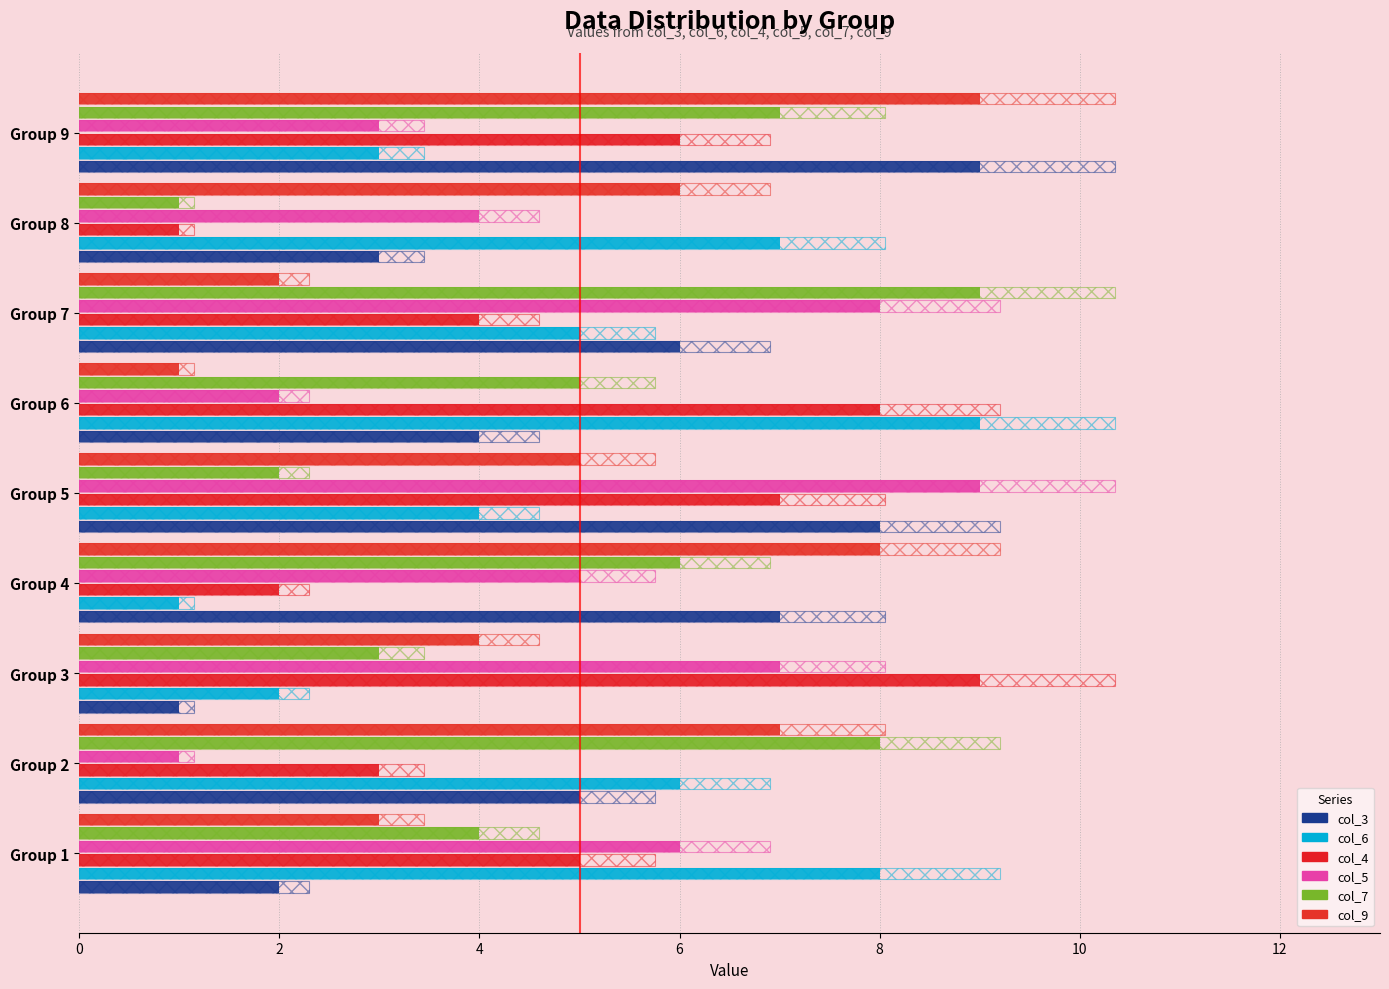

The value of col_9 at Group 2 is 7. True or false?

True